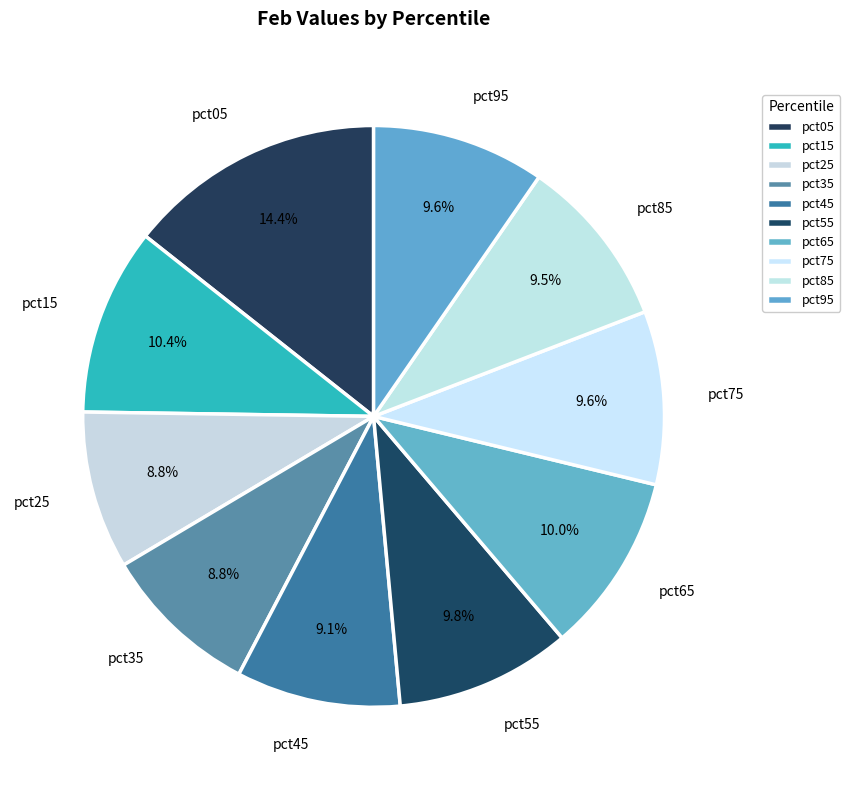

What portion of the pie excludes pct45?

90.9%